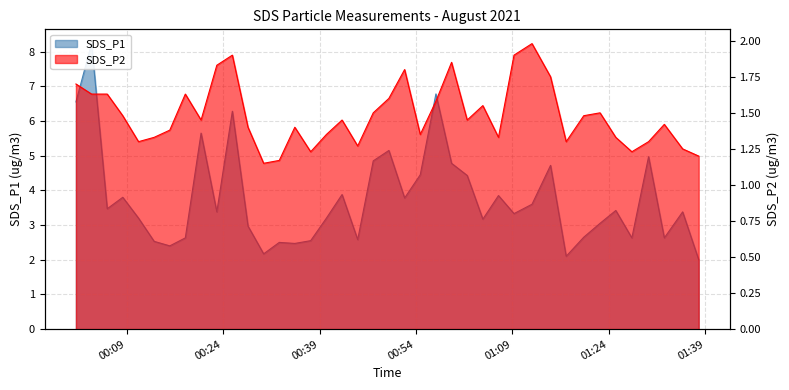

True or false: SDS_P2 has a value of 1.9 at 17.

False